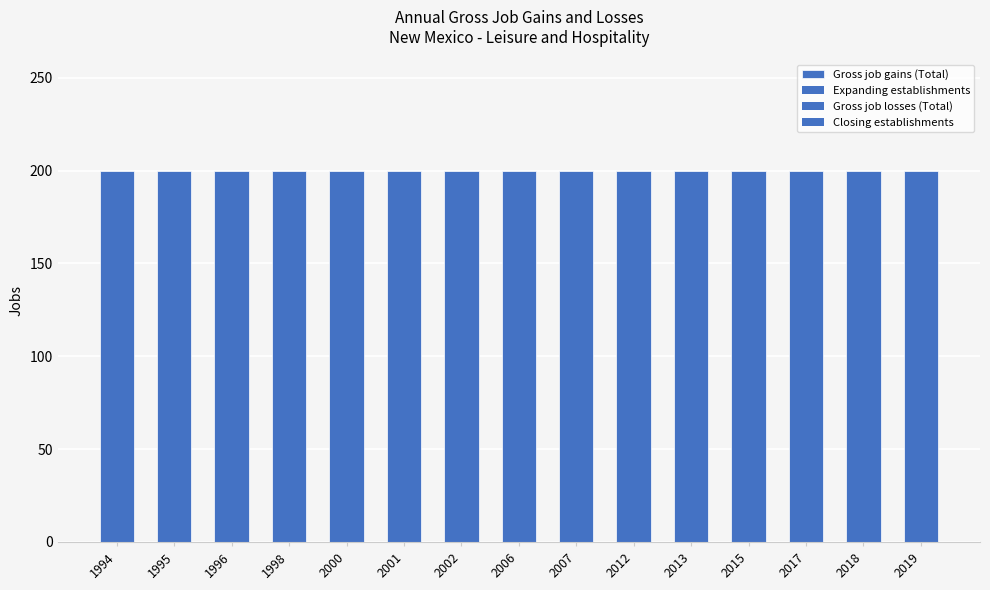

The value of Closing establishments at 2006 is 0. True or false?

True